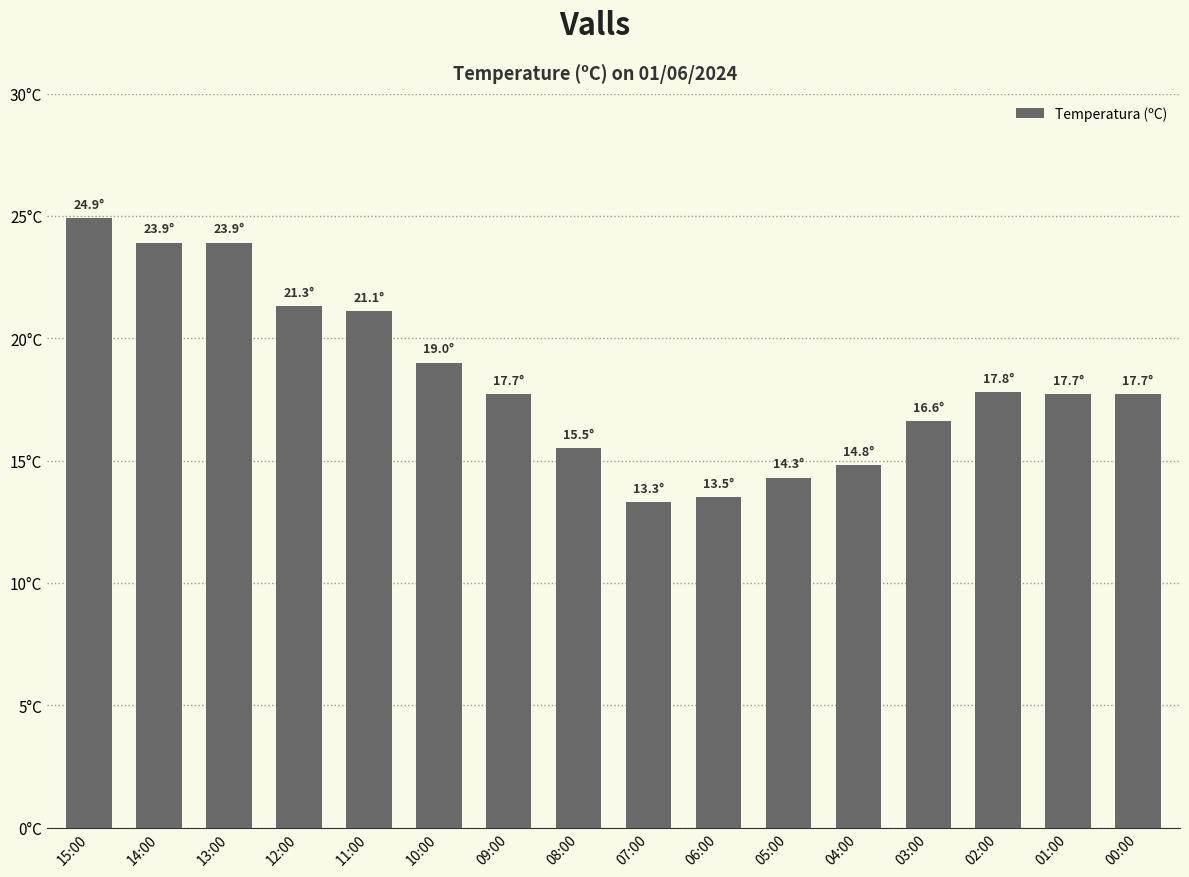

Are the bars grouped side by side (vs. stacked)?

No